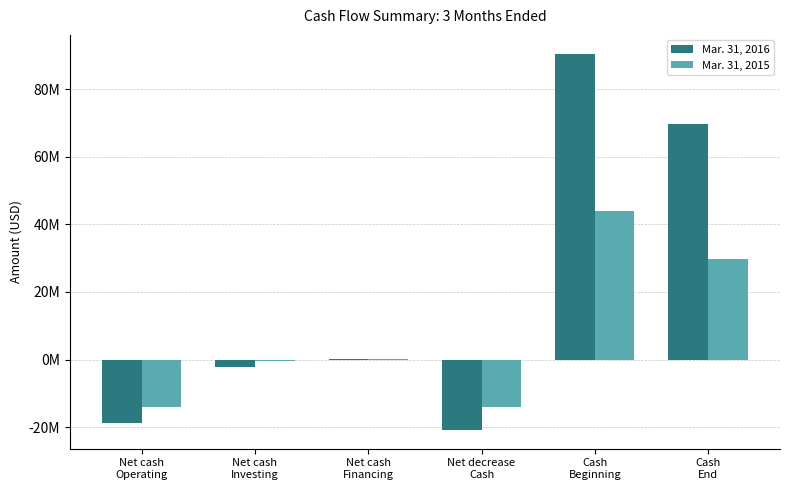

Rank the series by their maximum value, from lowest to highest.

Mar. 31, 2015, Mar. 31, 2016